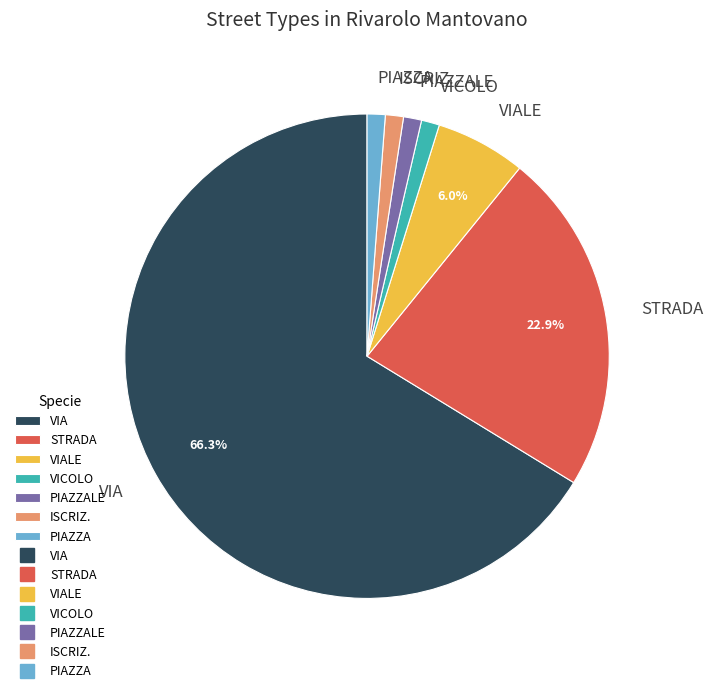

How much of the chart is everything except VIA?

33.7%